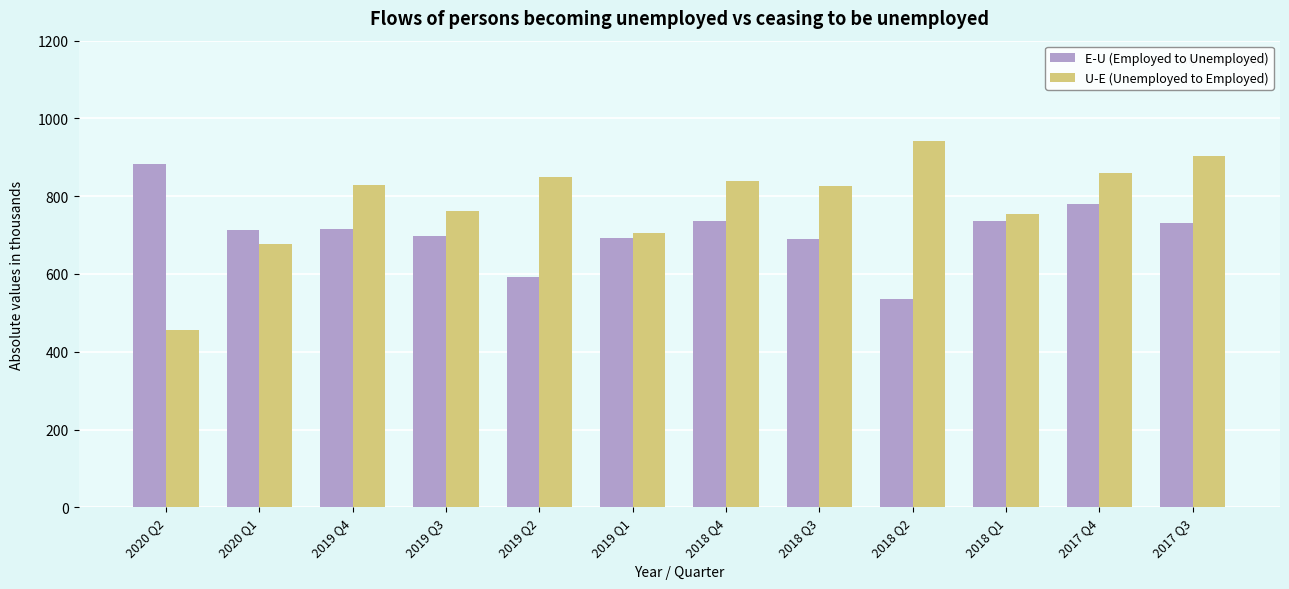

Which series has the largest range (max minus min)?

U-E (Unemployed to Employed)